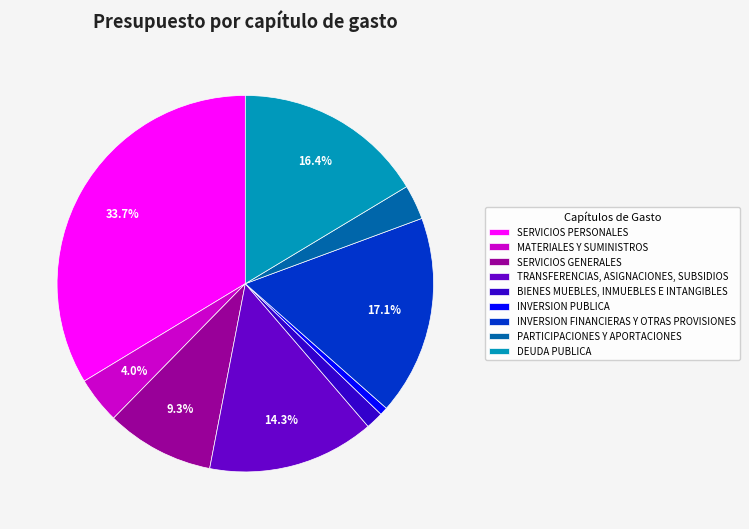

Which category has the smallest portion of the pie?

INVERSION PUBLICA